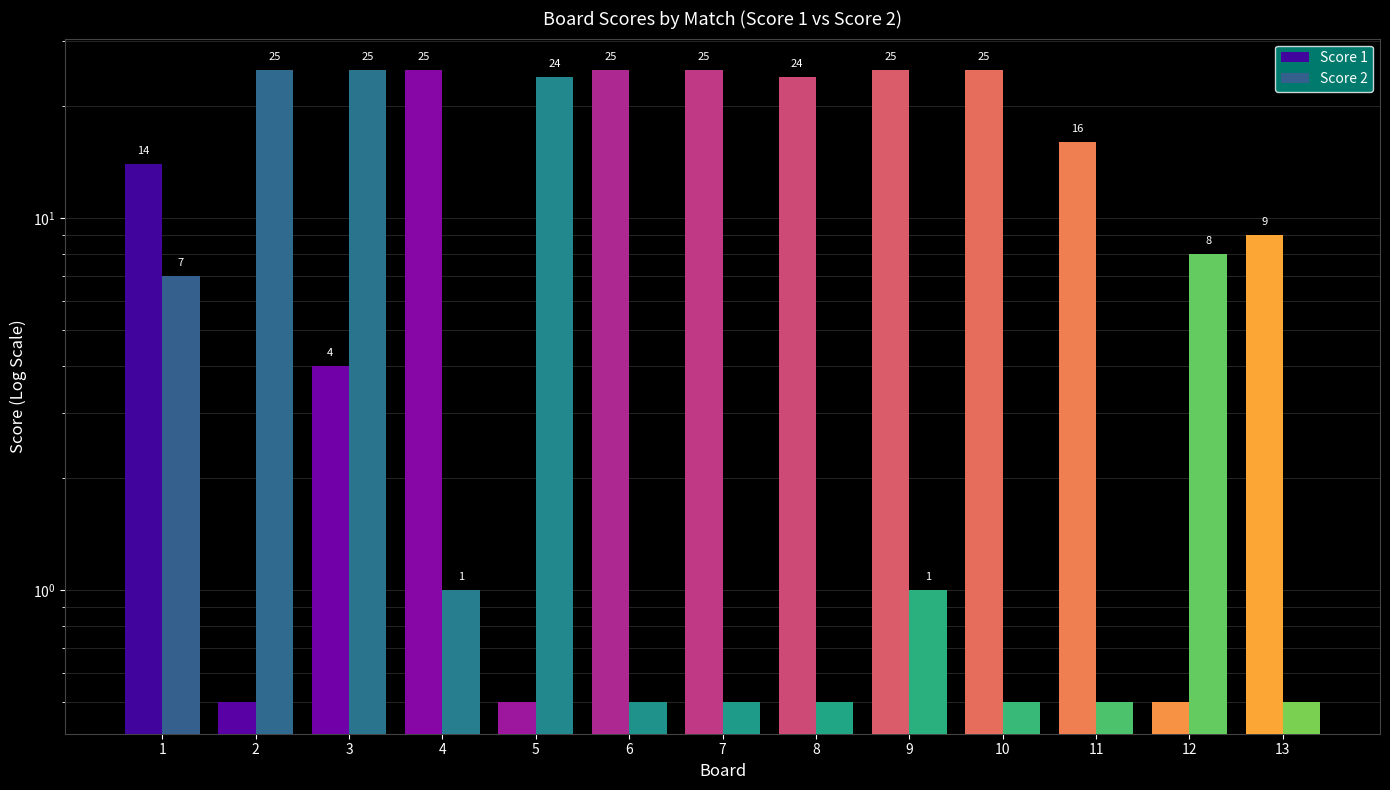

Is it true that Score 1 equals 24.0 at 8?

True